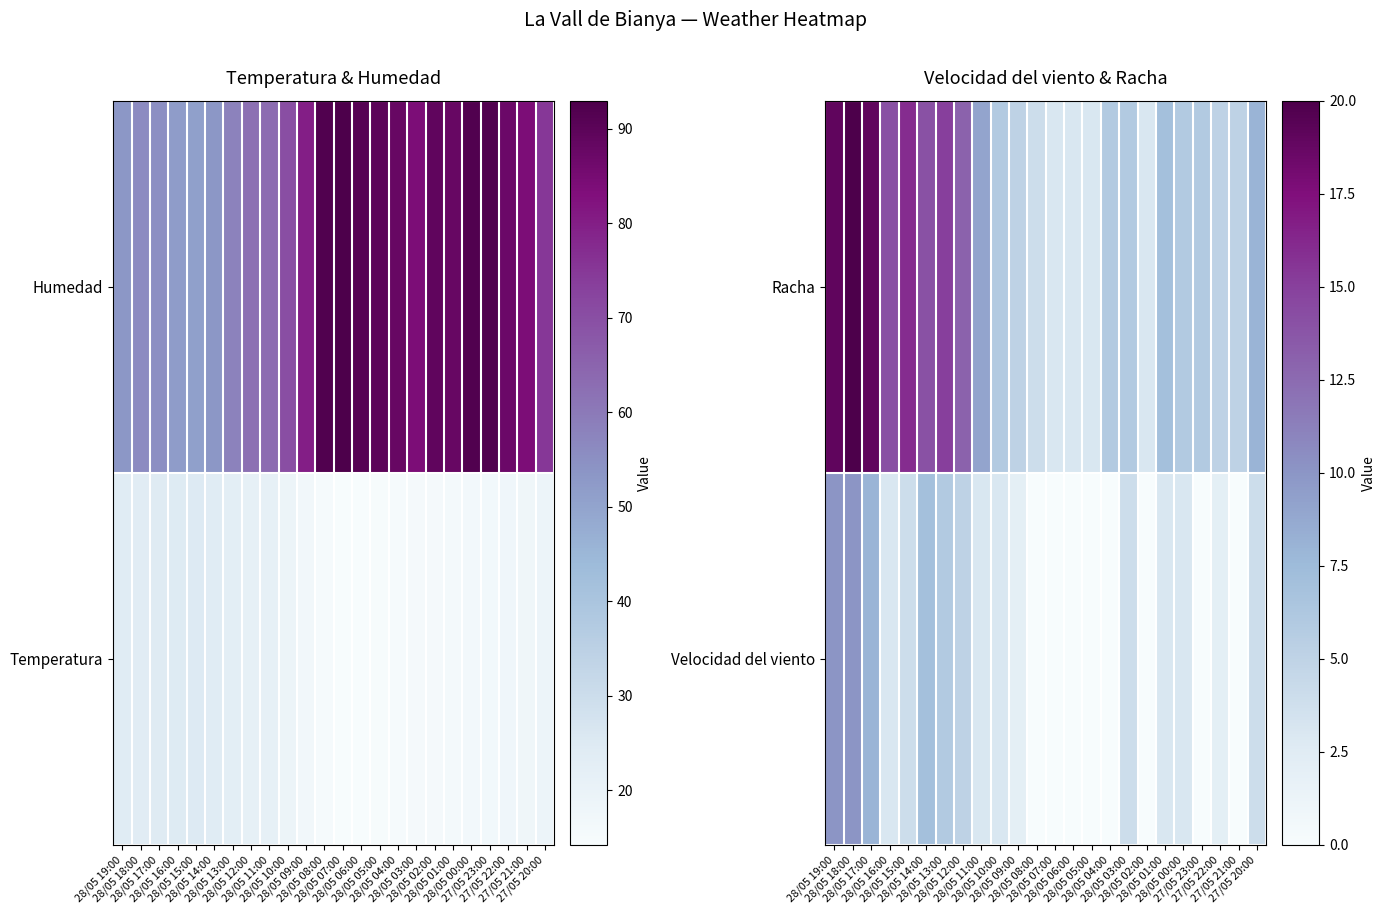

Which series has the largest range (max minus min)?

Racha